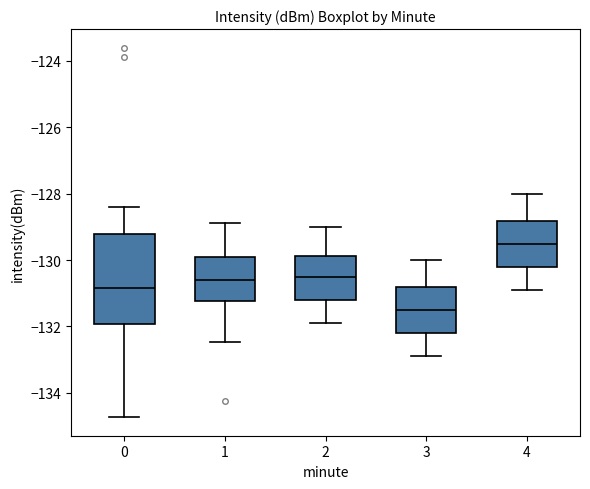

Which box is the tallest, from its lower edge to its upper edge?

0